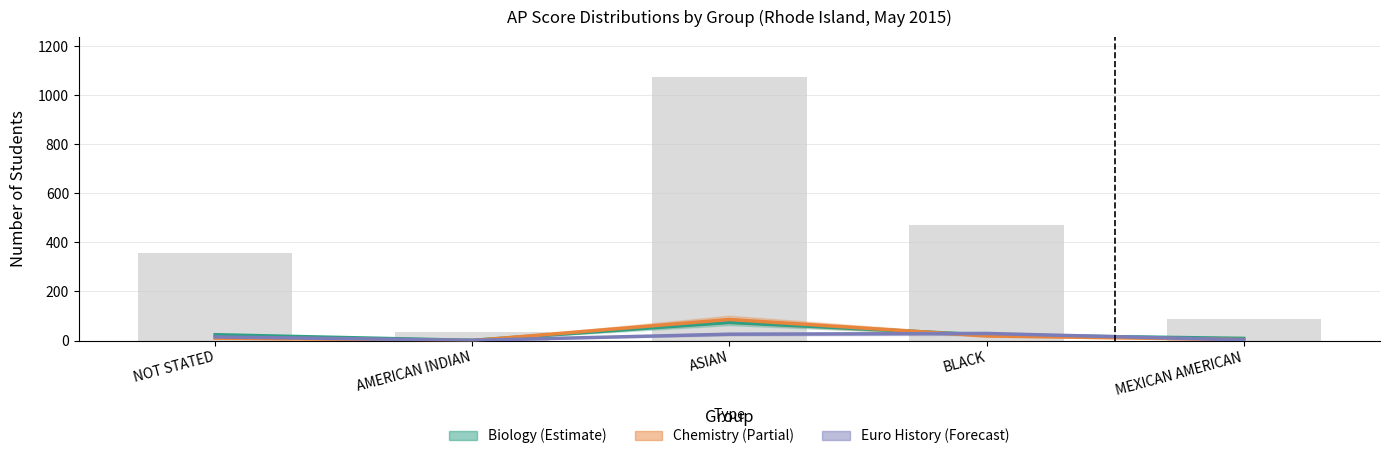

Rank the series at ASIAN from lowest to highest value.

European History, Biology, Chemistry